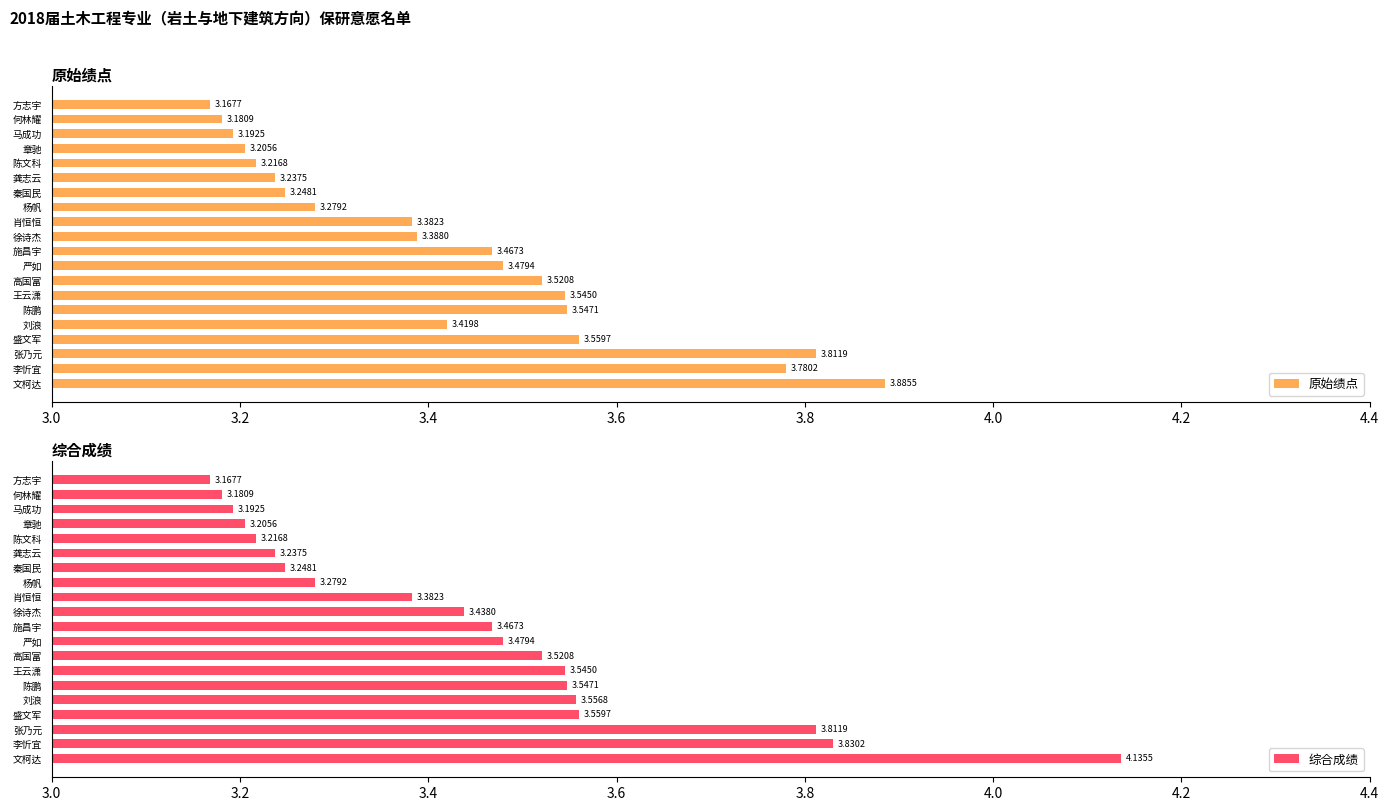

How many bars are there in each group?

2